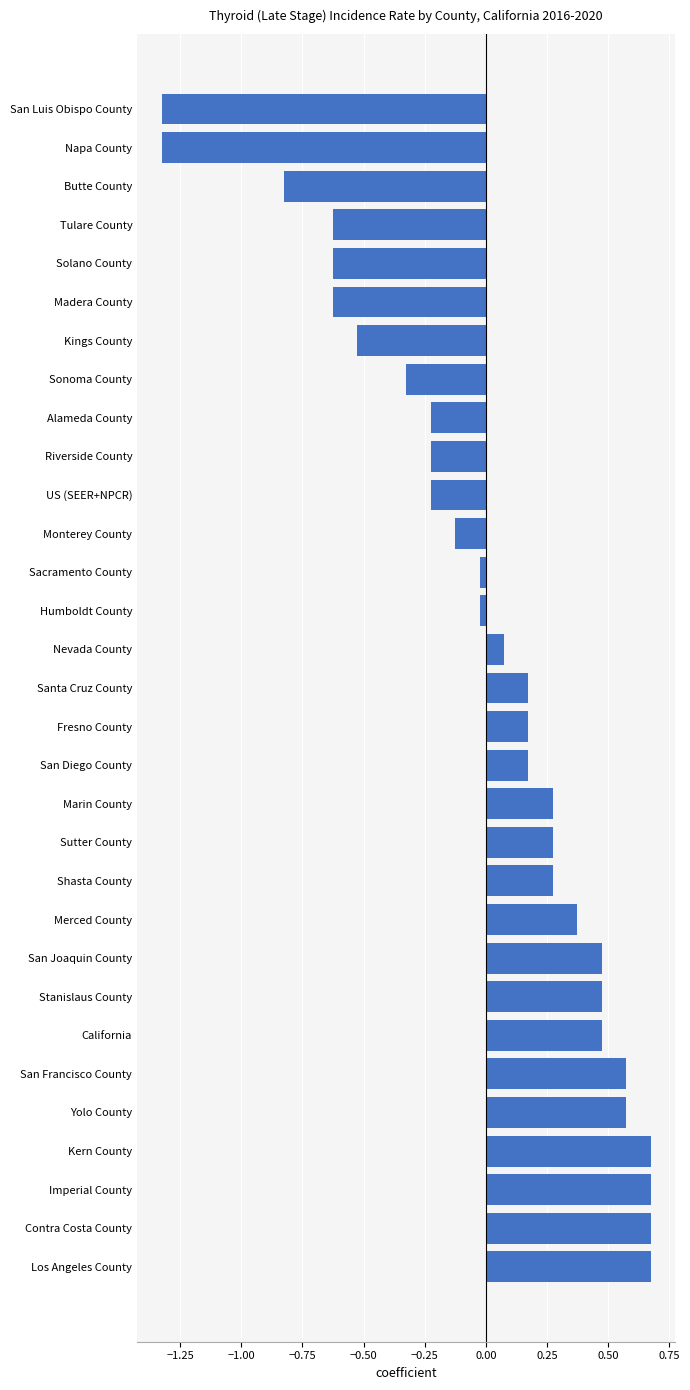

How many data points are above 0?

17